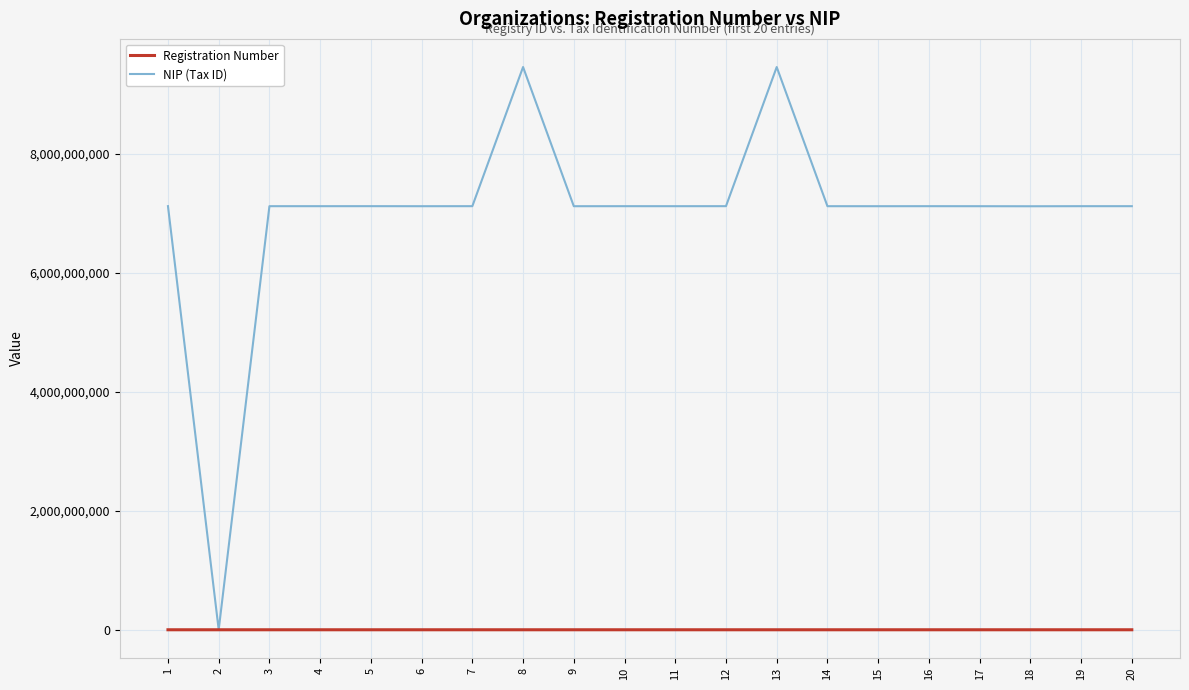

How many values in NIP (Tax ID) are above zero?

19